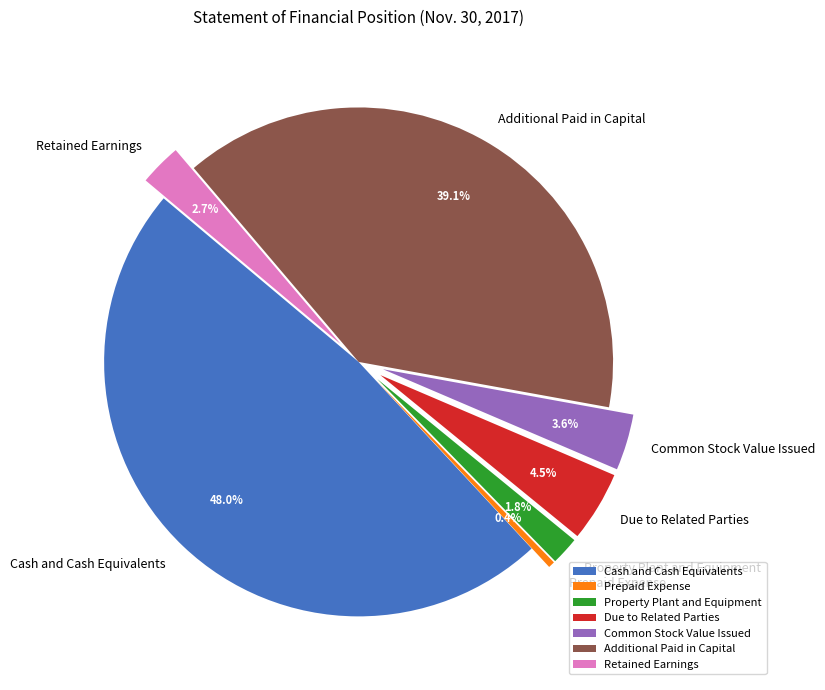

True or false: Property Plant and Equipment accounts for 2% of the total.

True